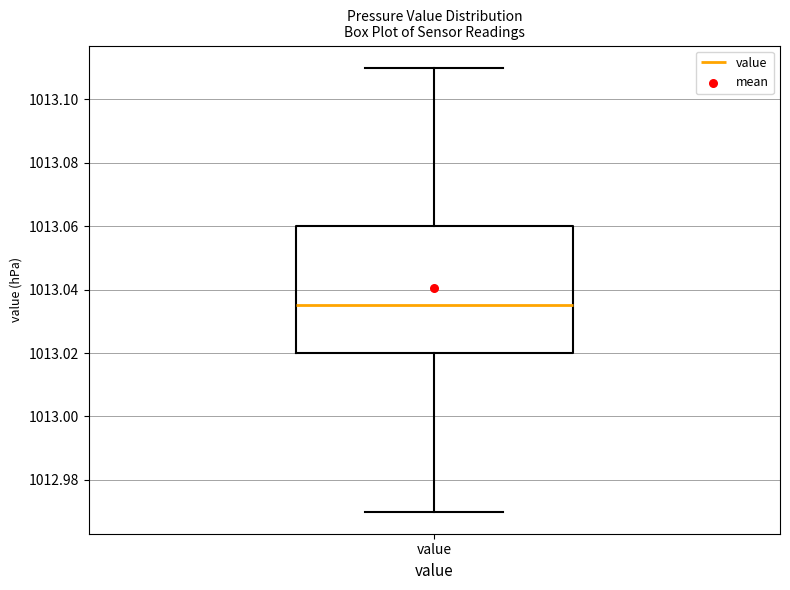

Where does the lower whisker of the box for value end on the y-axis? The values are not printed on the chart, so give them approximately, as read against the axis.

1012.970